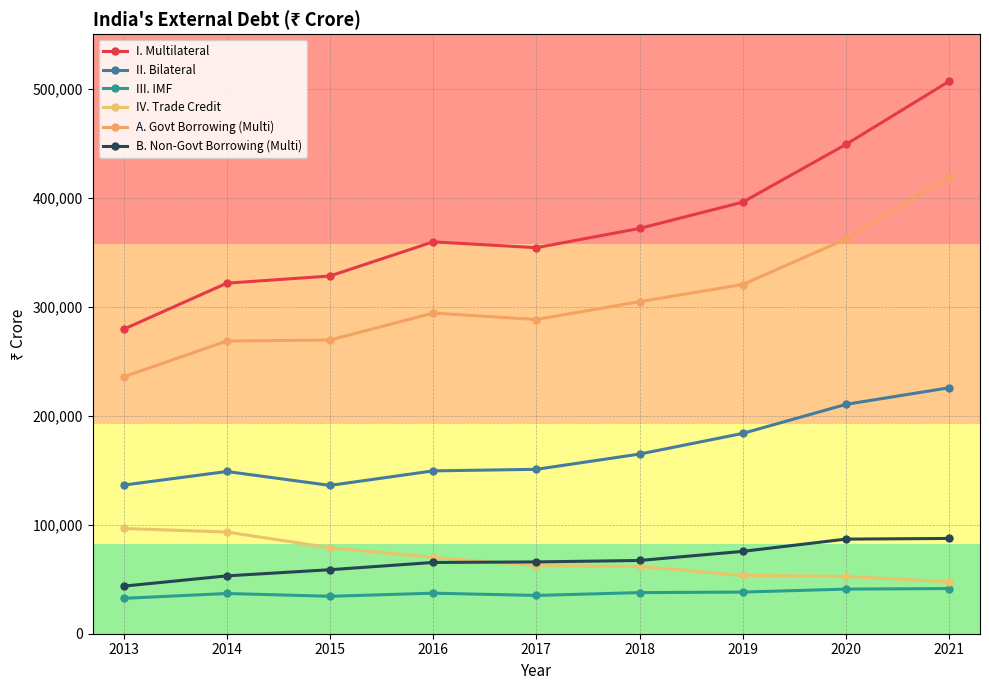

Count the number of categories in the chart.

9